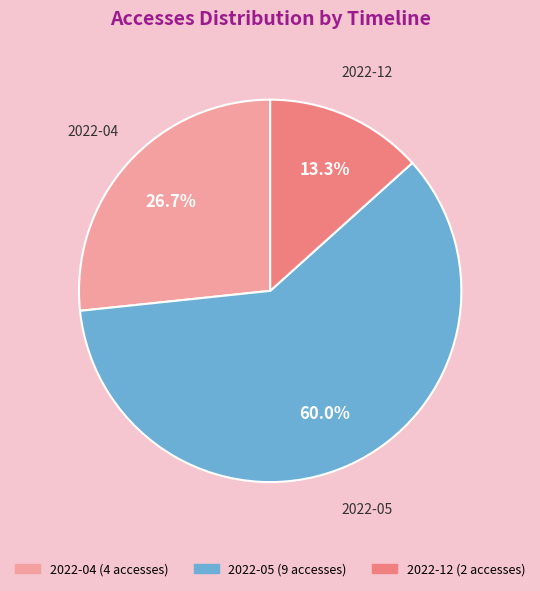

Which category has the biggest portion of the pie?

2022-05